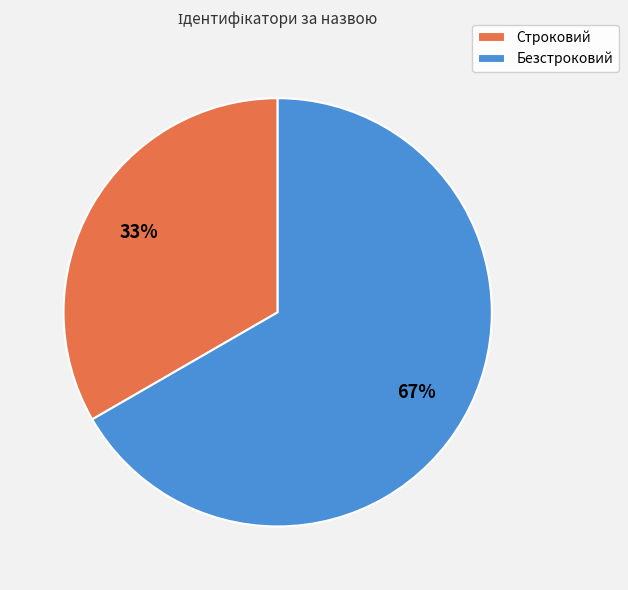

How many slices are in this pie chart?

2